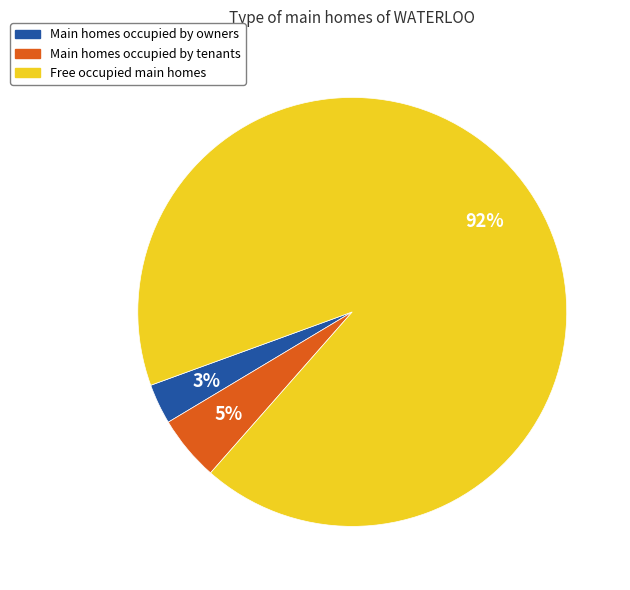

To the nearest percent, what is the difference between the largest and smallest slice percentages?

89%